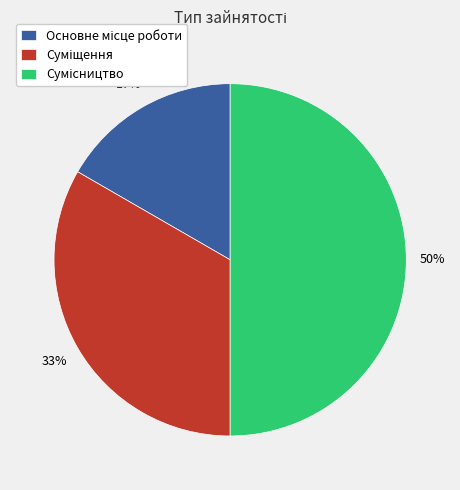

To the nearest percent, what is the average slice percentage?

33%